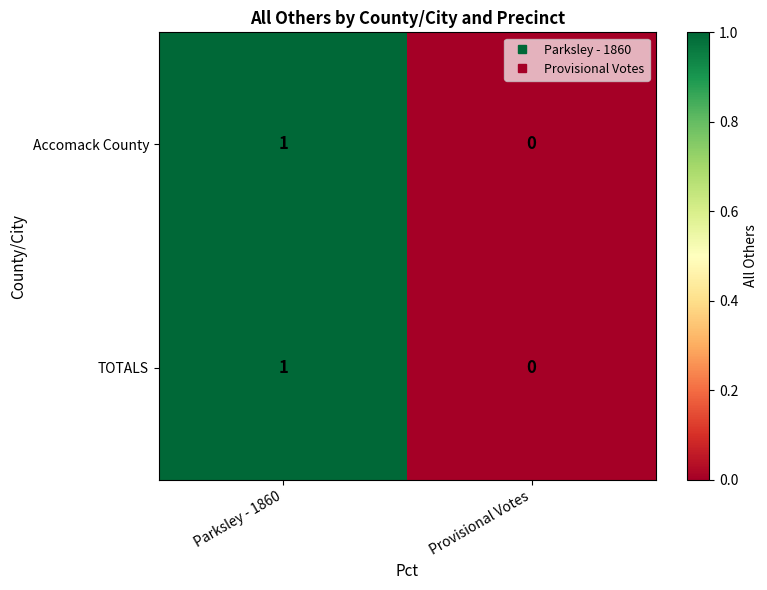

Which label corresponds to the largest value in the chart?

Parksley - 1860